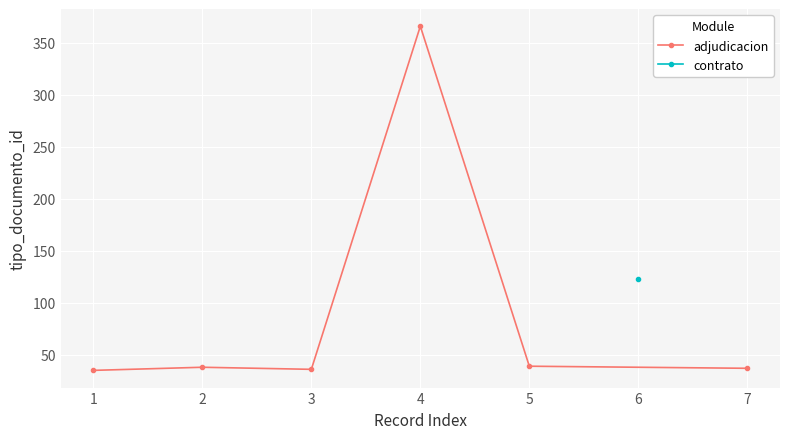

The value of adjudicacion at 1 is 17. True or false?

False